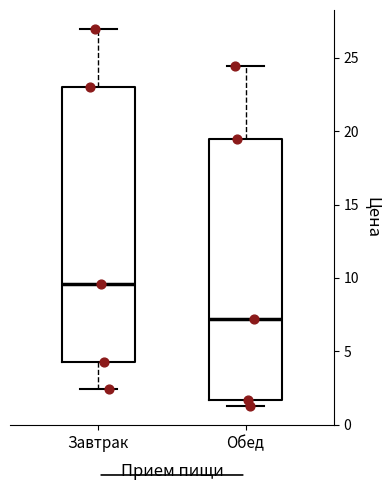

Which box has the lowest median line?

Обед